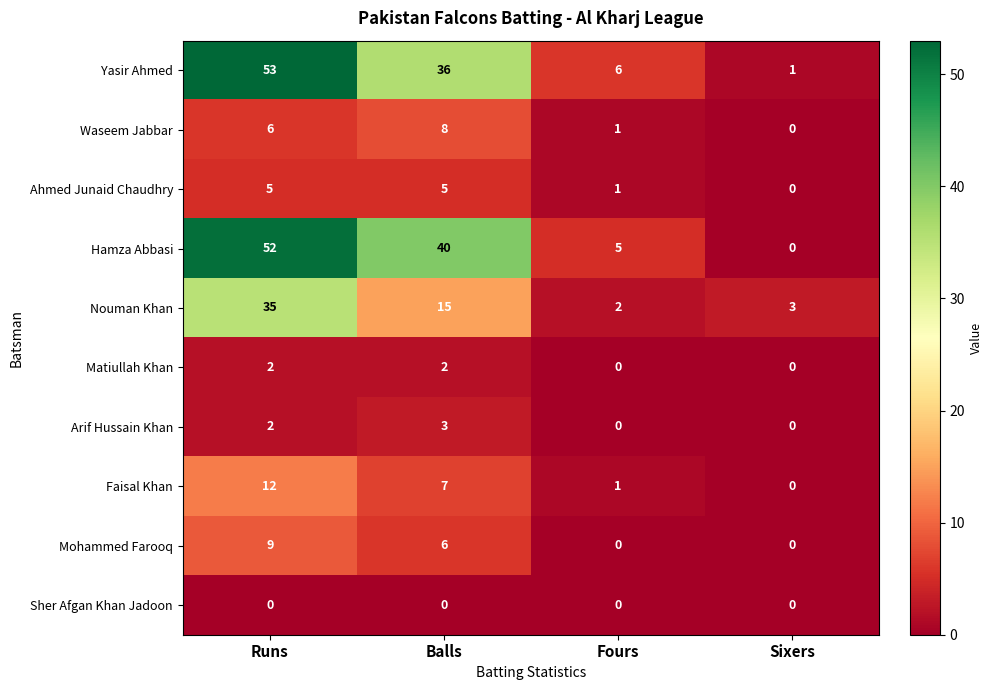

What is the difference between the second highest and second lowest values in the Ahmed Junaid Chaudhry series?

4